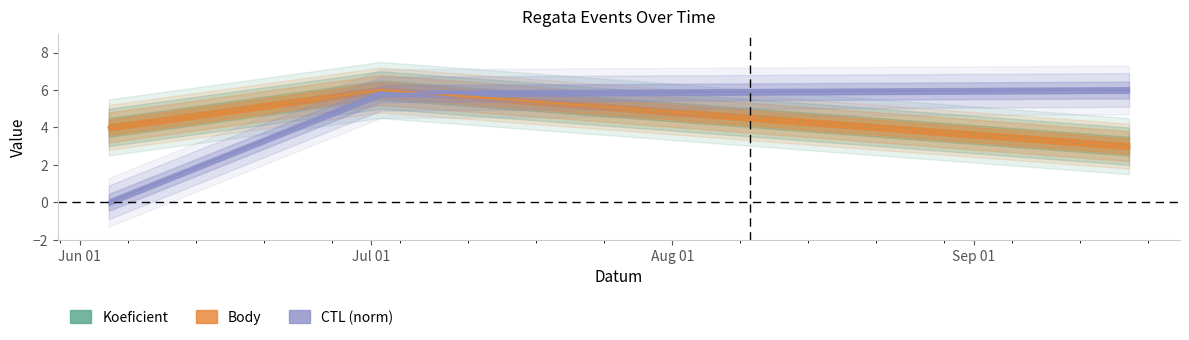

Does the chart display data point markers on the line(s)?

No